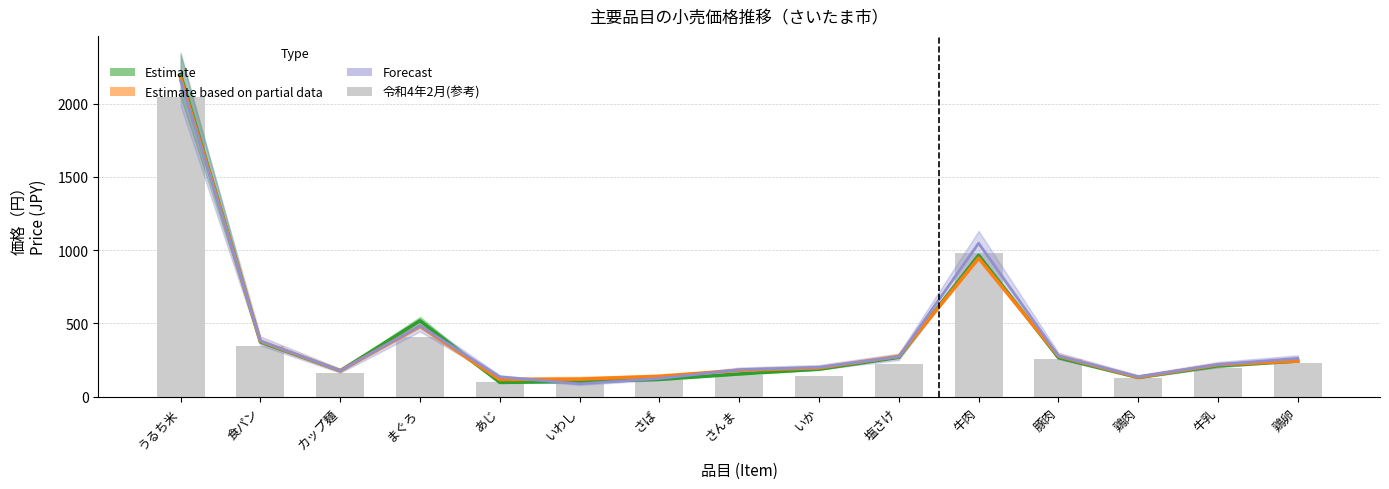

The chart shows a value of 148 at さんま. True or false?

True